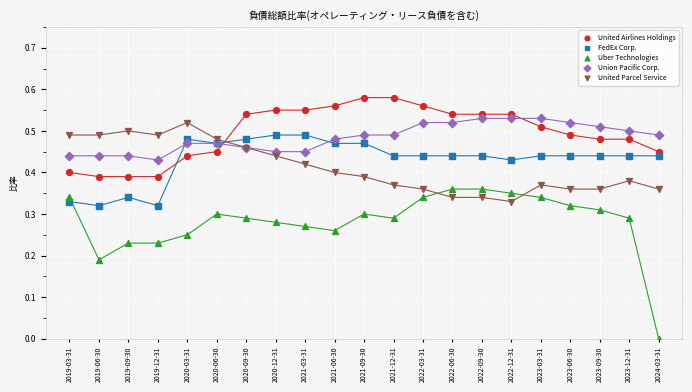

Which series contains the highest Y value?

United Airlines Holdings